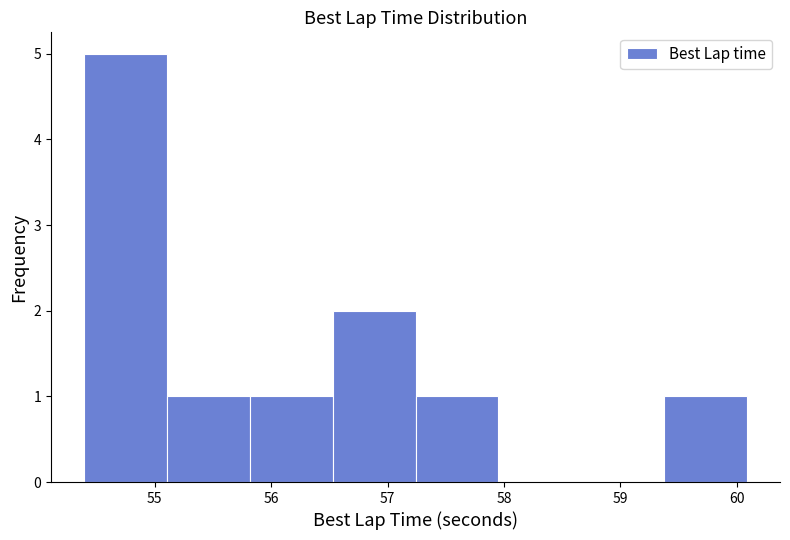

How tall is the bar that spans 59.4 to 60.1 on the x-axis? Neither the bar edges nor the heights are printed on the chart, so give them approximately, as read against the axes.

1